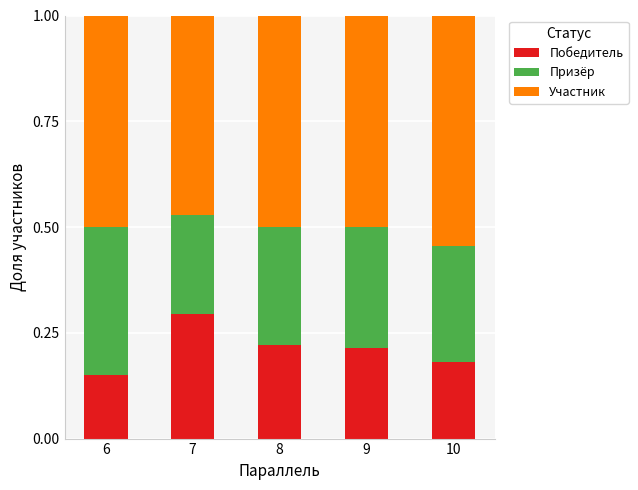

Which category has the highest value in the Победитель series?

7